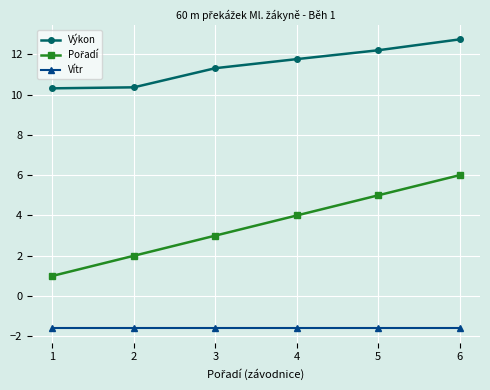

Where does the Výkon series first go above 11?

3